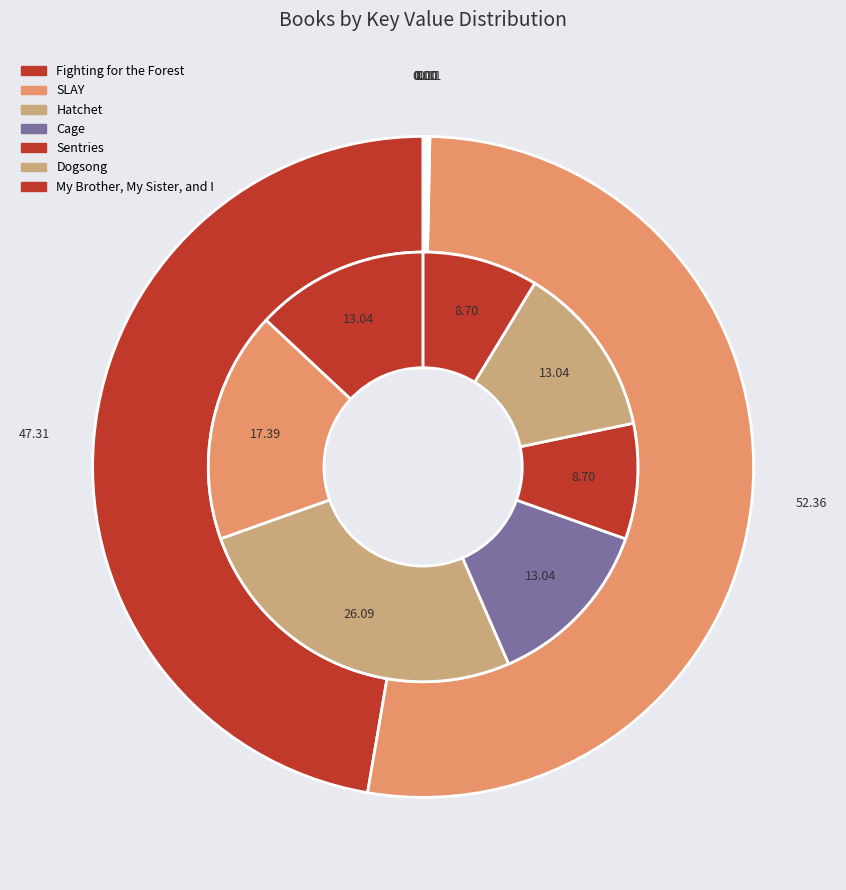

To the nearest percent, what is the difference between the largest and smallest slice percentages?

52%